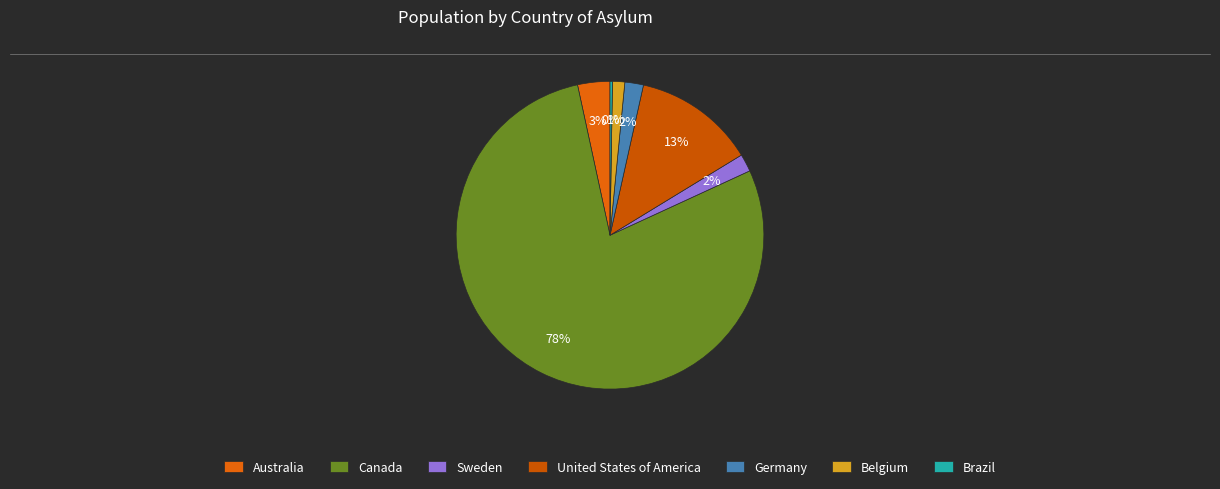

How many slices are in this pie chart?

7